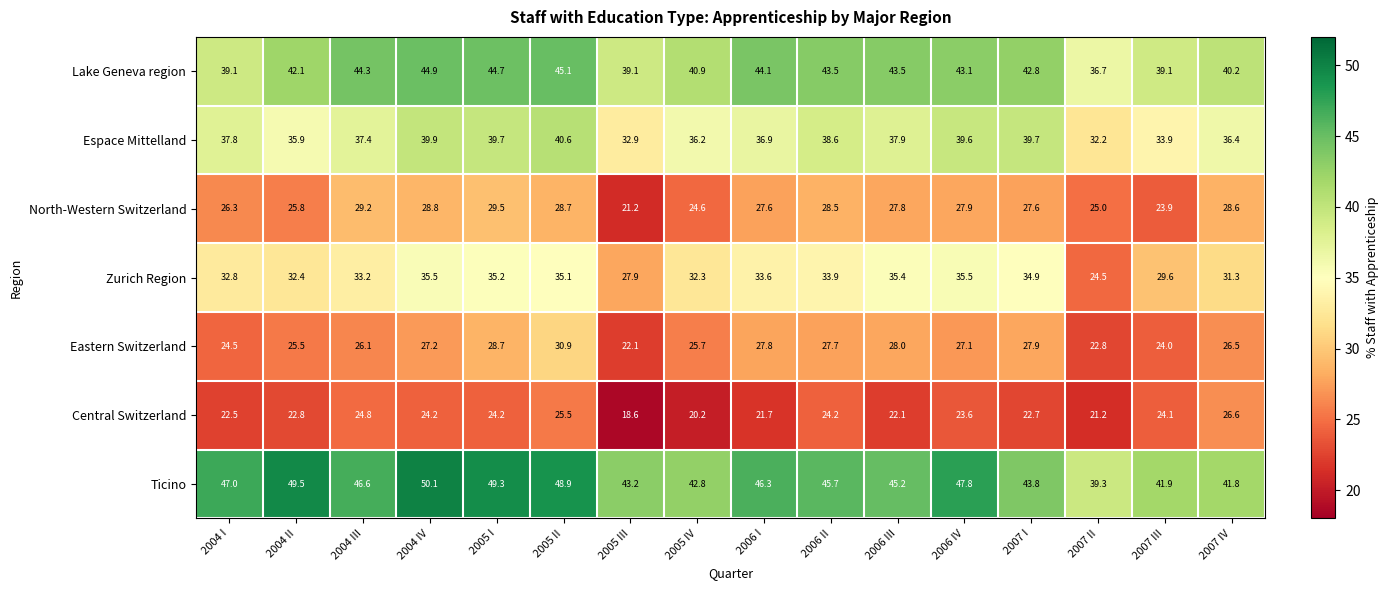

How many categories are shown in the chart?

16